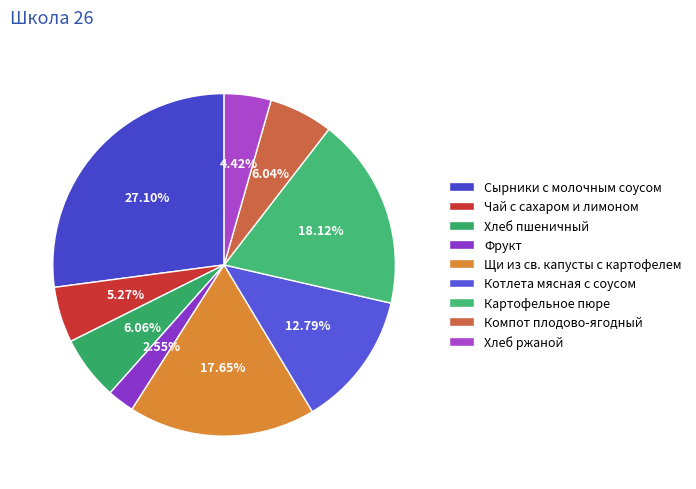

How many slices are in this pie chart?

9